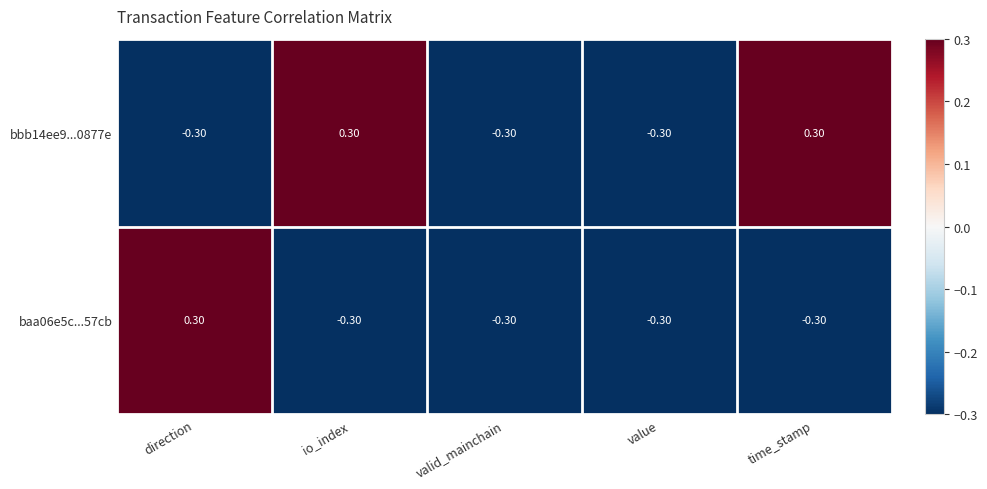

What is the difference between the baa06e5c...57cb values at time_stamp and direction?

0.6